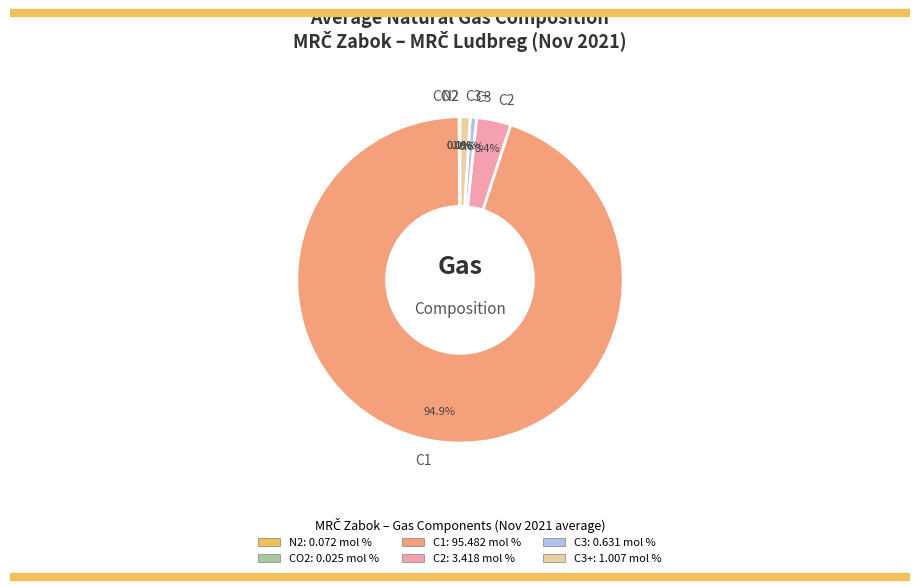

Which slice is the largest?

C1